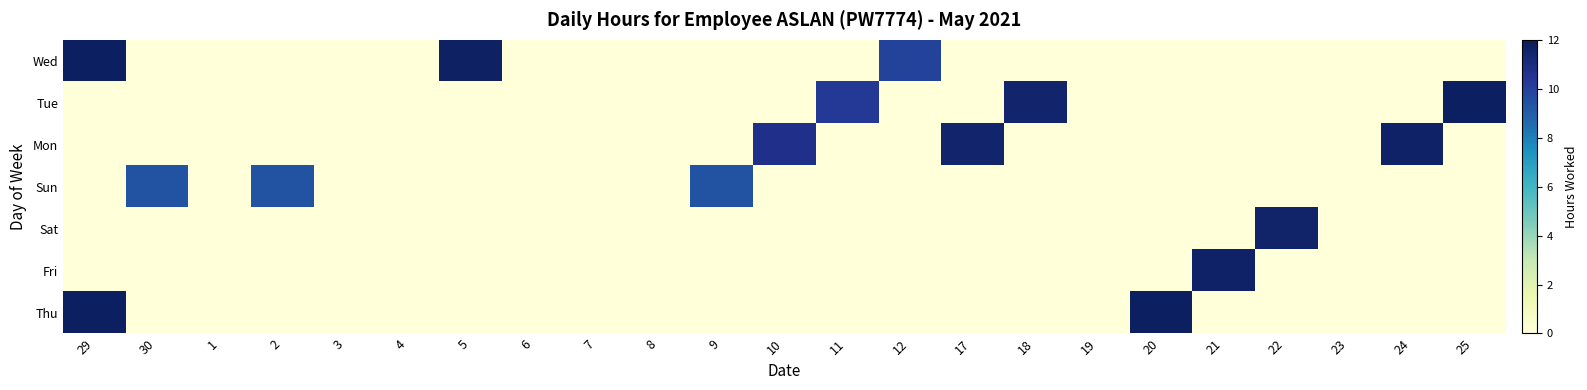

How many data points does each series have?

23